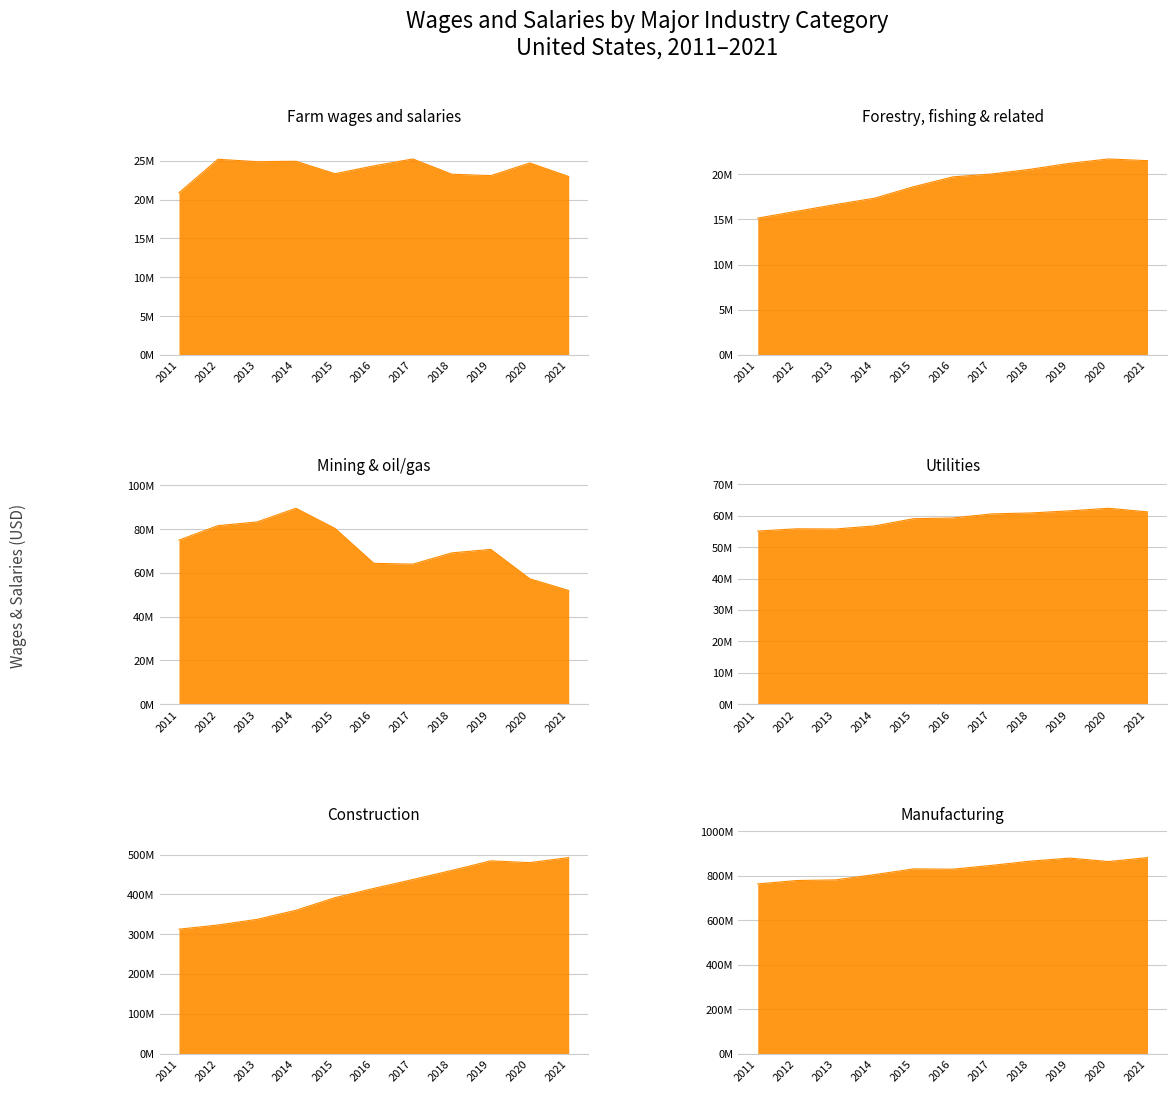

What is the approximate value of Manufacturing at 2021?

880875358.7